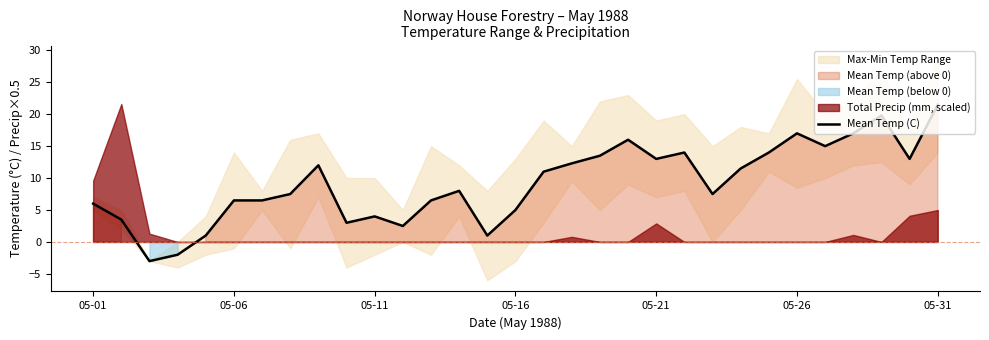

What is the value of the 31st point from the left?

21.5